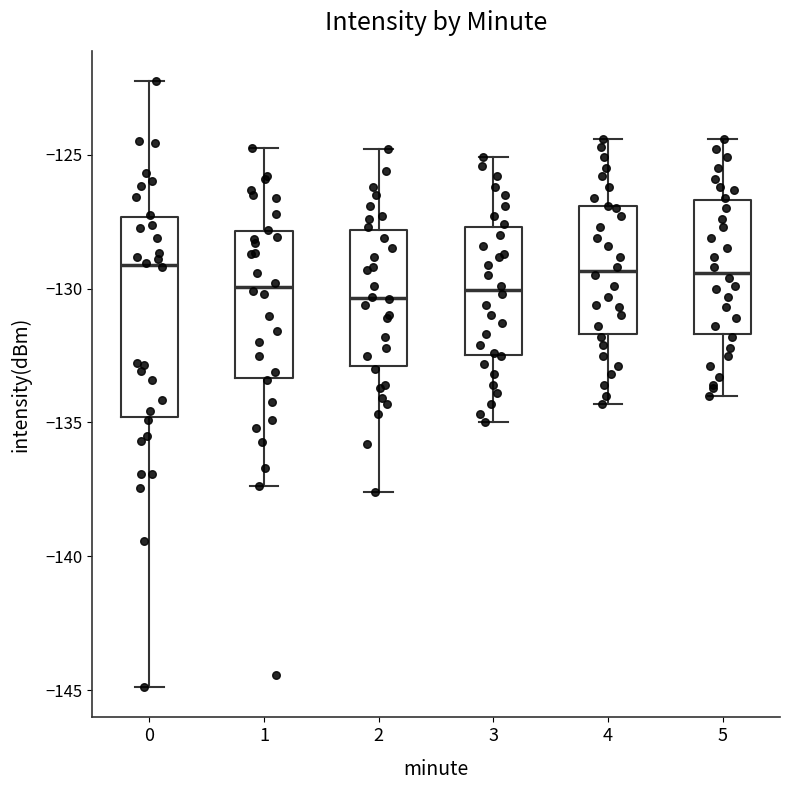

Which box is the tallest, from its lower edge to its upper edge?

0